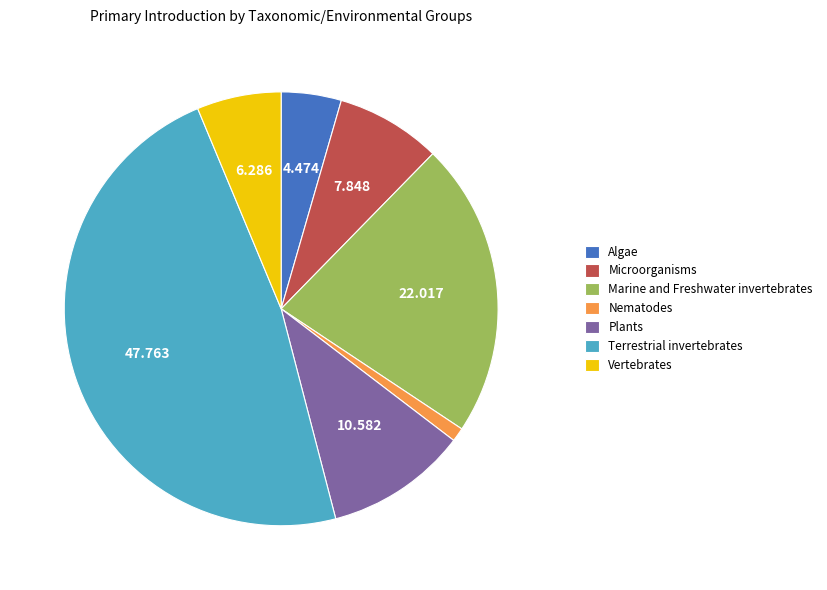

Is there a majority slice in this chart?

No